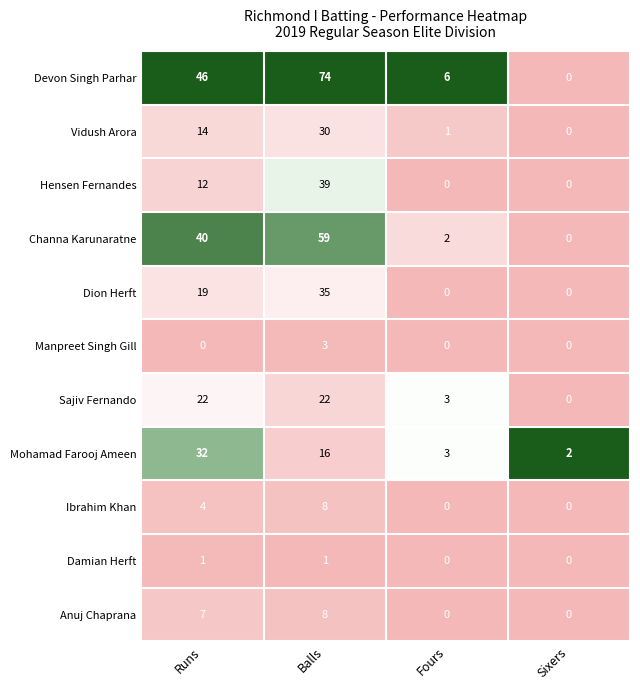

What is the highest value of the Hensen Fernandes series?

39